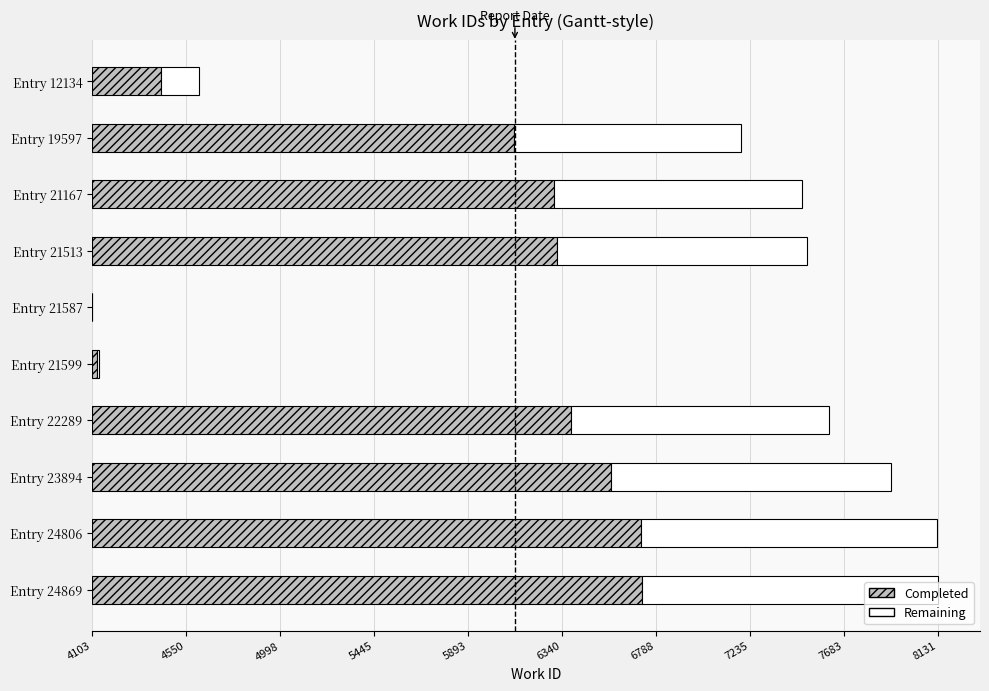

What is the difference between the maximum and minimum values?

1409.8